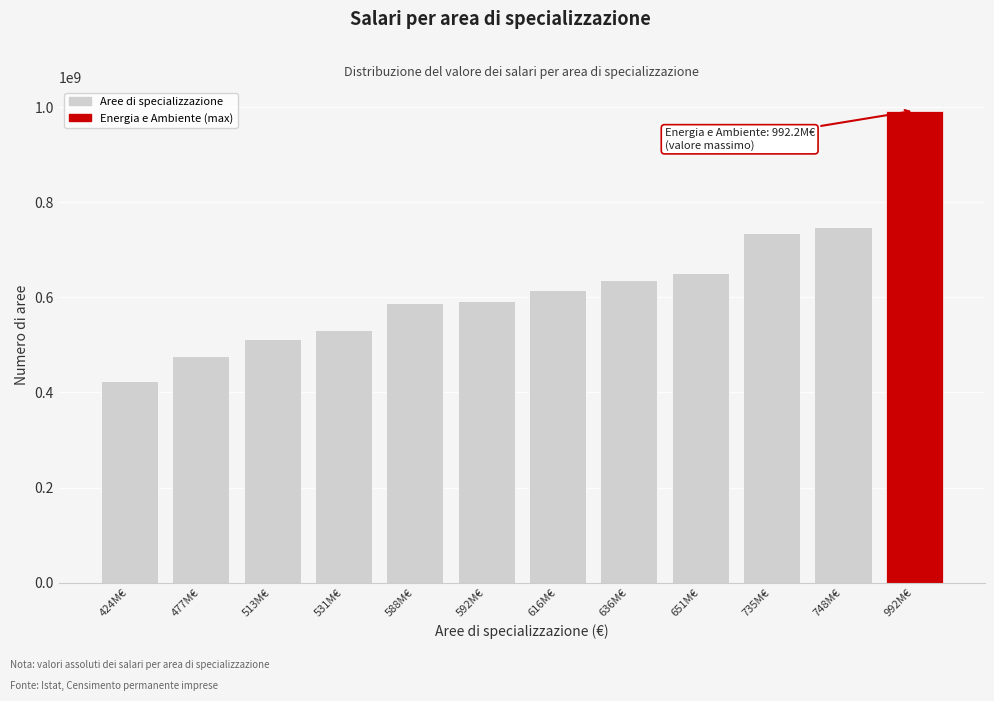

Which has a higher value, 651M€ or 531M€?

651M€